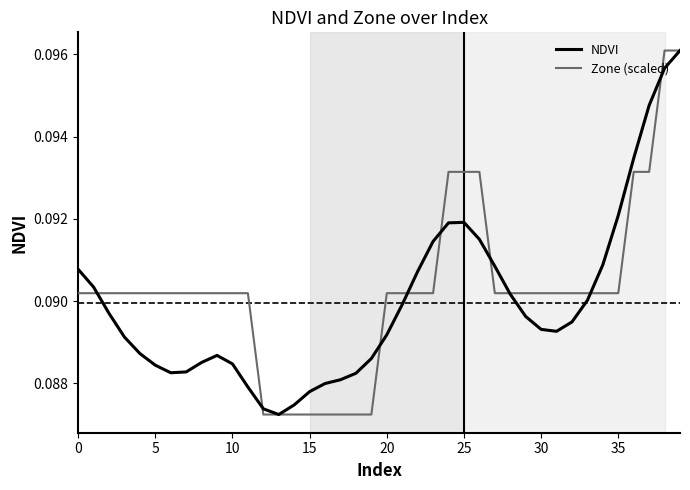

Does the chart display data point markers on the line(s)?

No